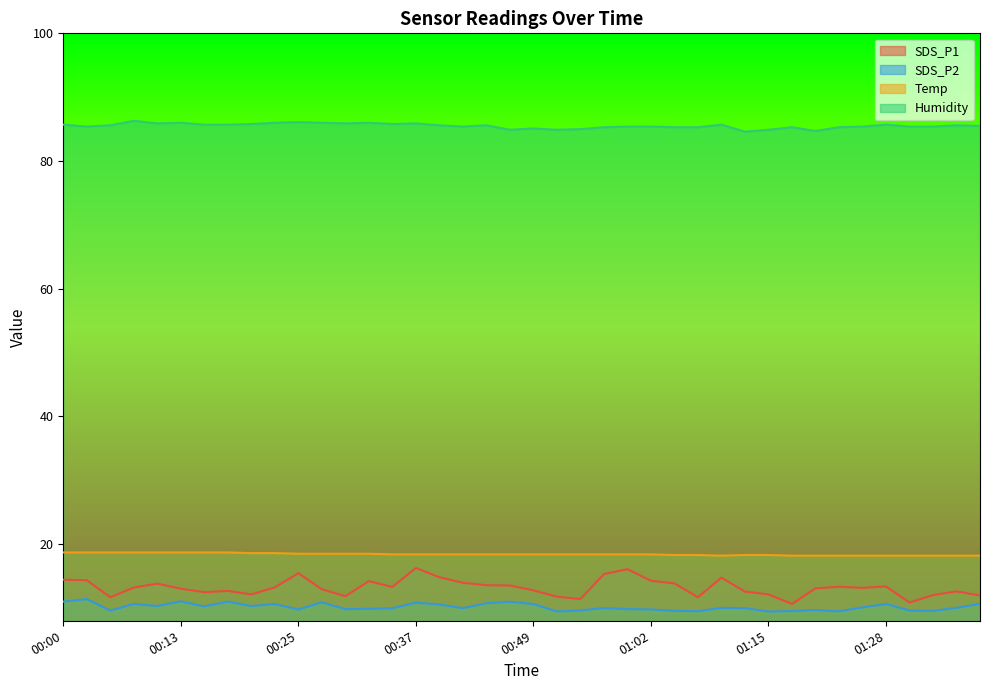

What is the minimum value shown in the chart?

9.4